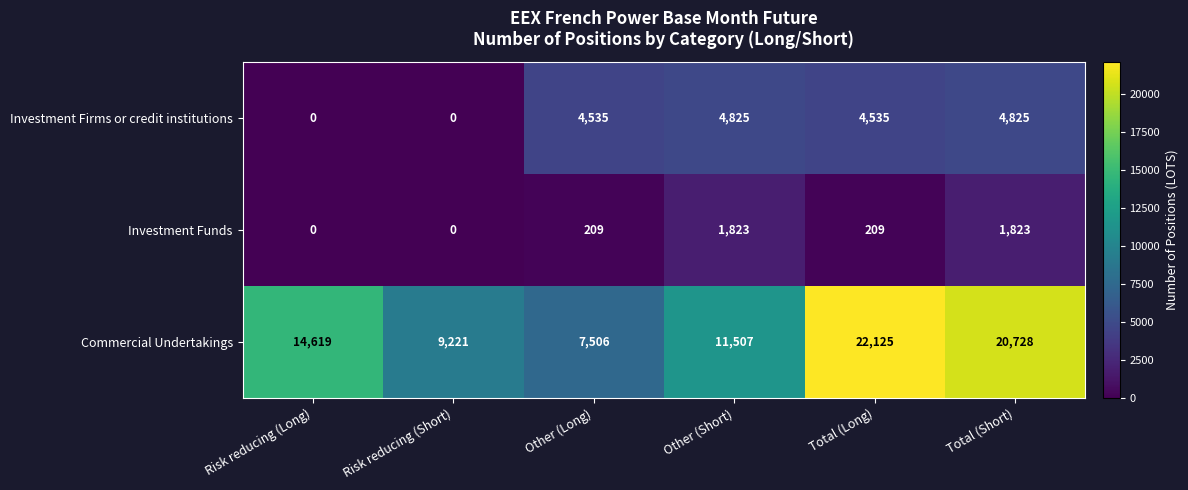

Count the number of categories in the chart.

6